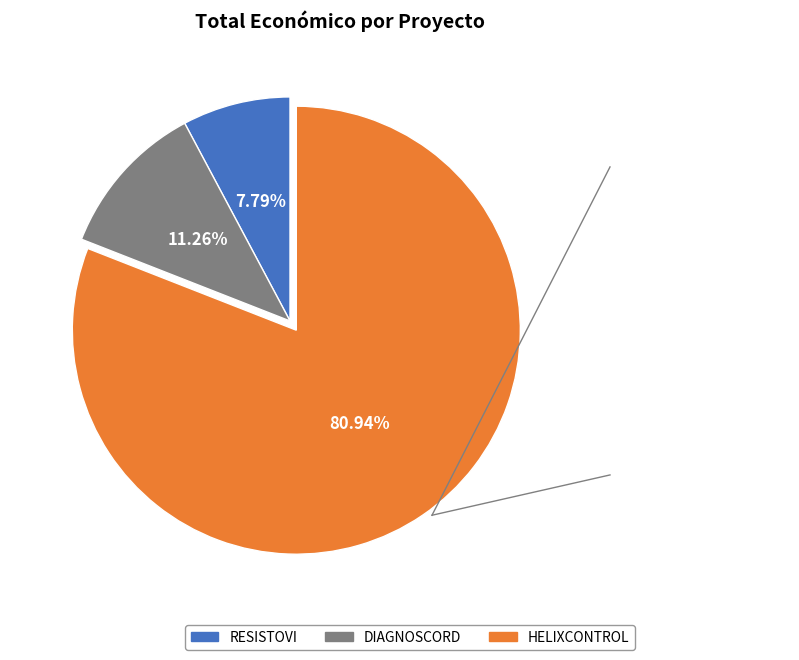

Combined, what portion of the pie is RESISTOVI and DIAGNOSCORD?

19.1%